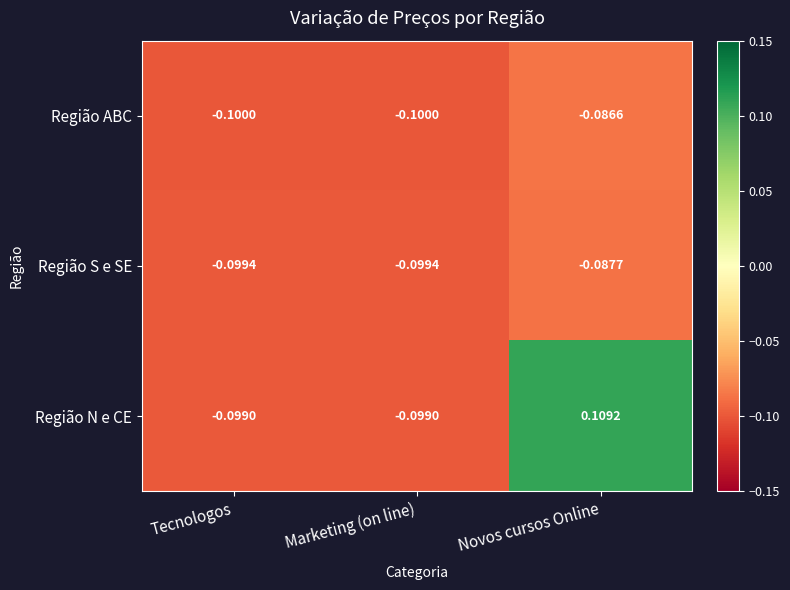

At which label does Região N e CE reach its peak?

Novos cursos Online